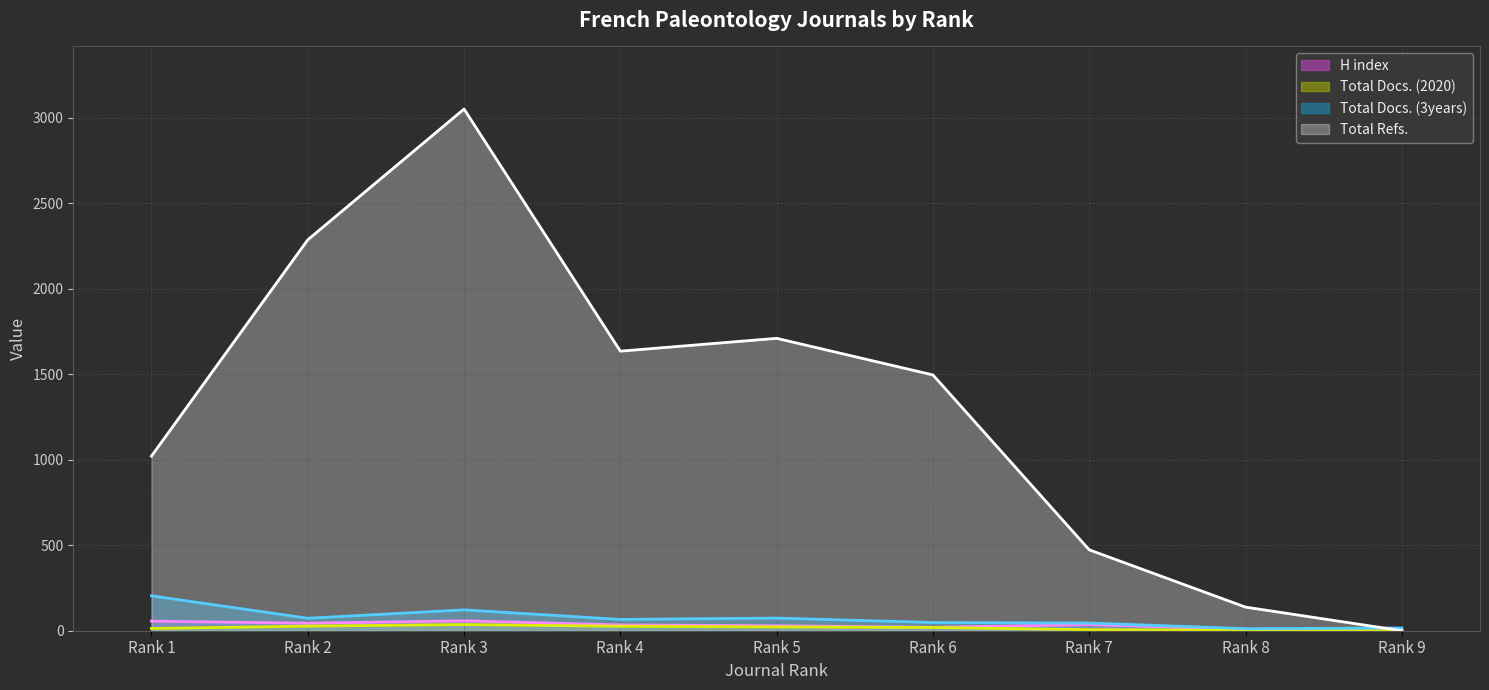

What is the sum of all H index (line) values?

290